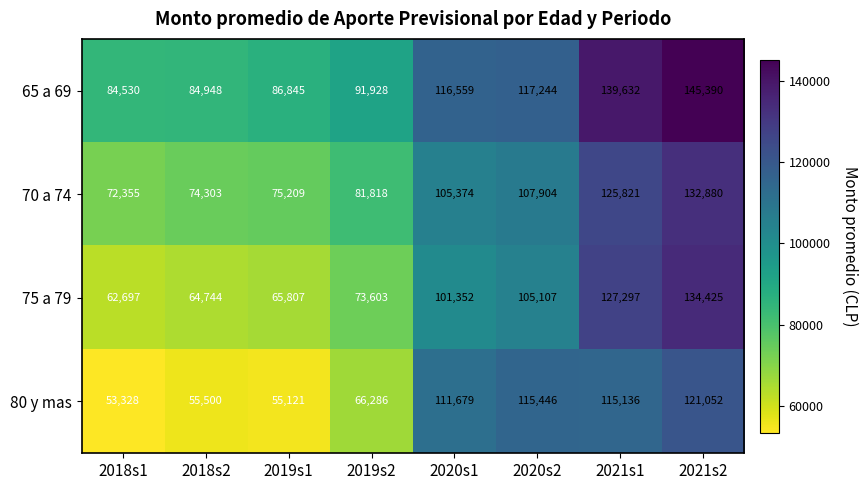

True or false: 80 y mas has a value of 66286 at 2019s2.

True